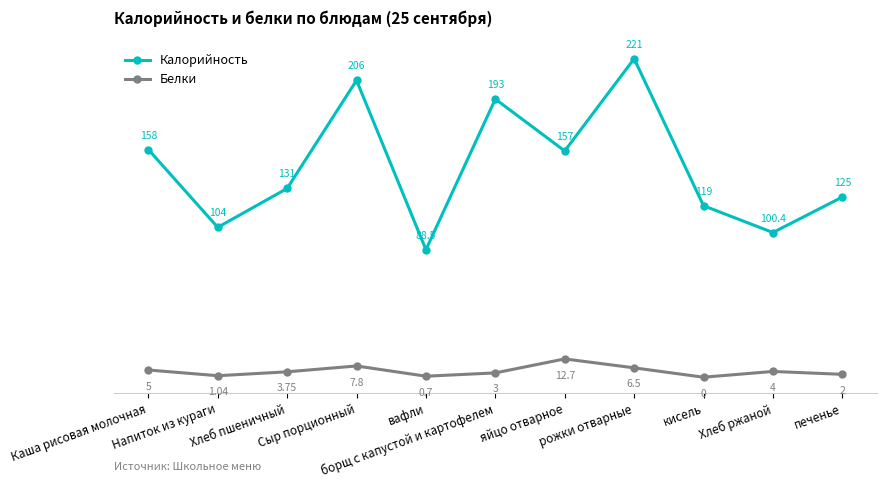

How many interior local valleys does the Белки series have?

3